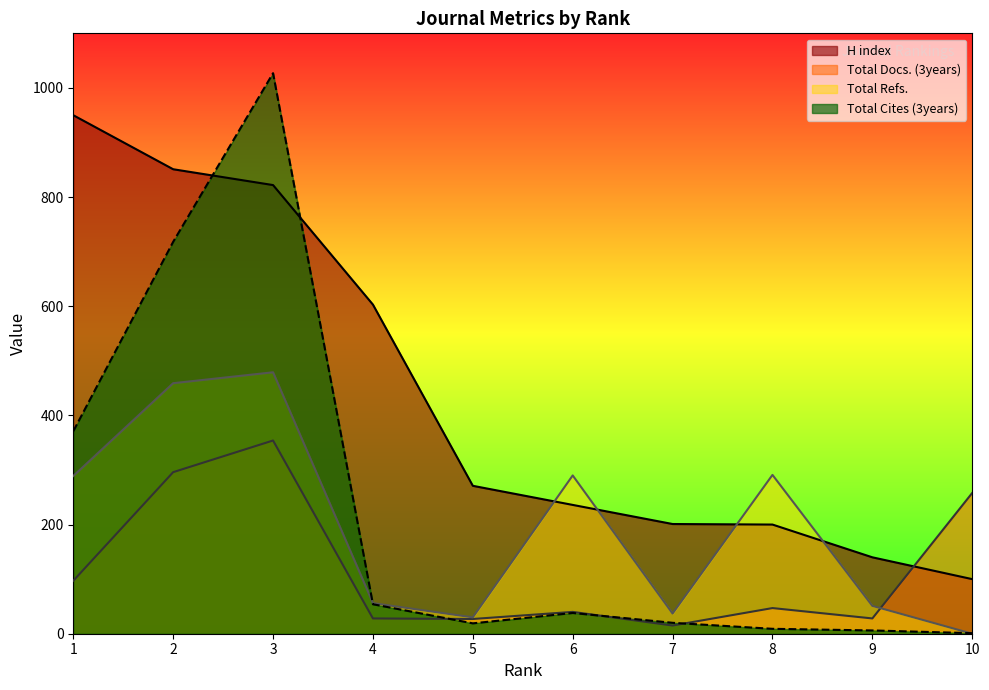

List the labels in order of Total Cites (3years) value, largest first.

3, 2, 1, 4, 6, 7, 5, 8, 9, 10